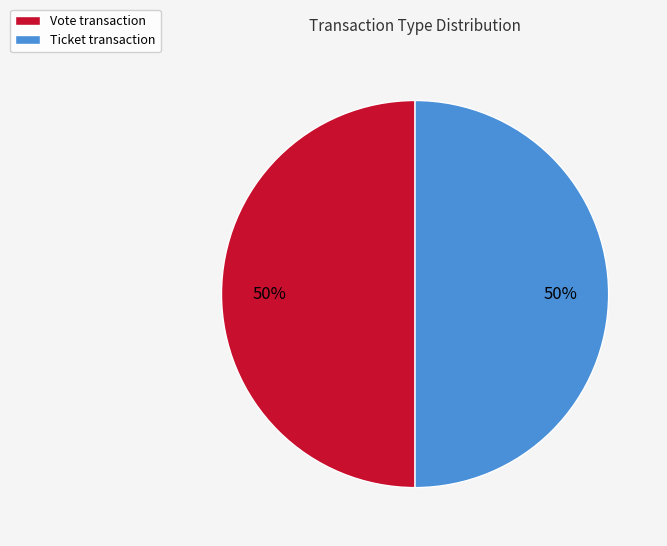

Is it true that Ticket transaction is 50% of the pie?

True